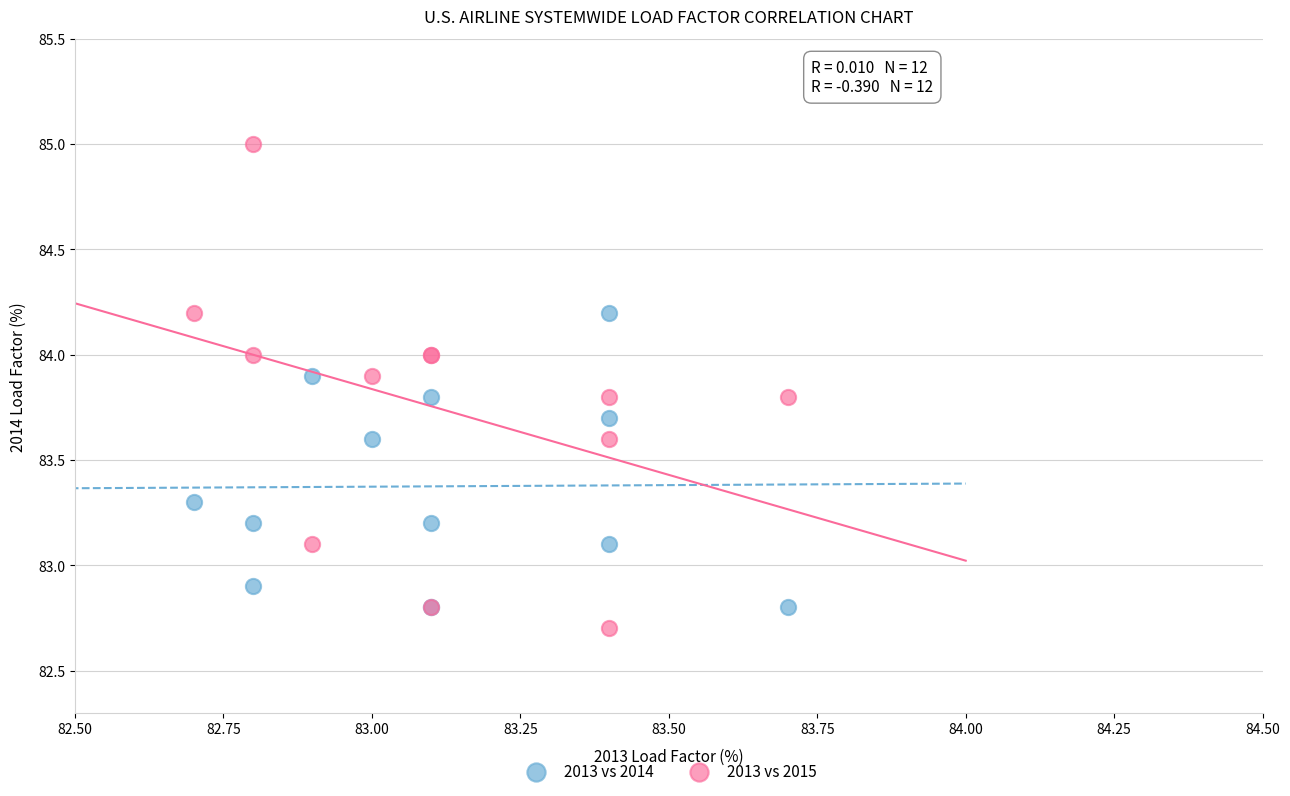

What are all the series names shown in the legend?

2013 vs 2014, 2013 vs 2015